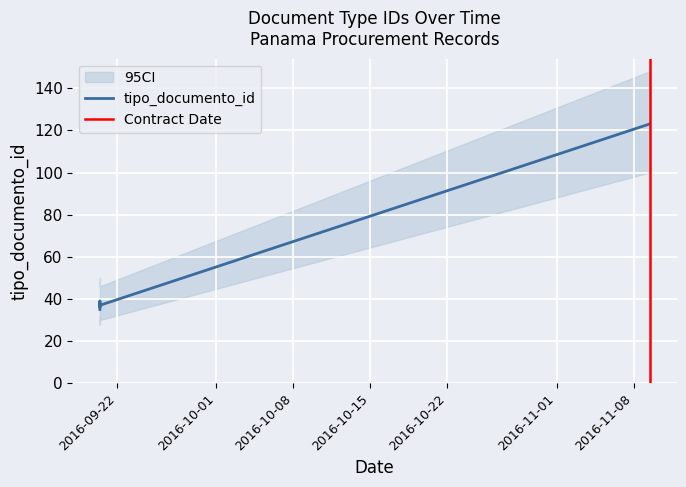

What is the difference between the second highest and minimum values?

4